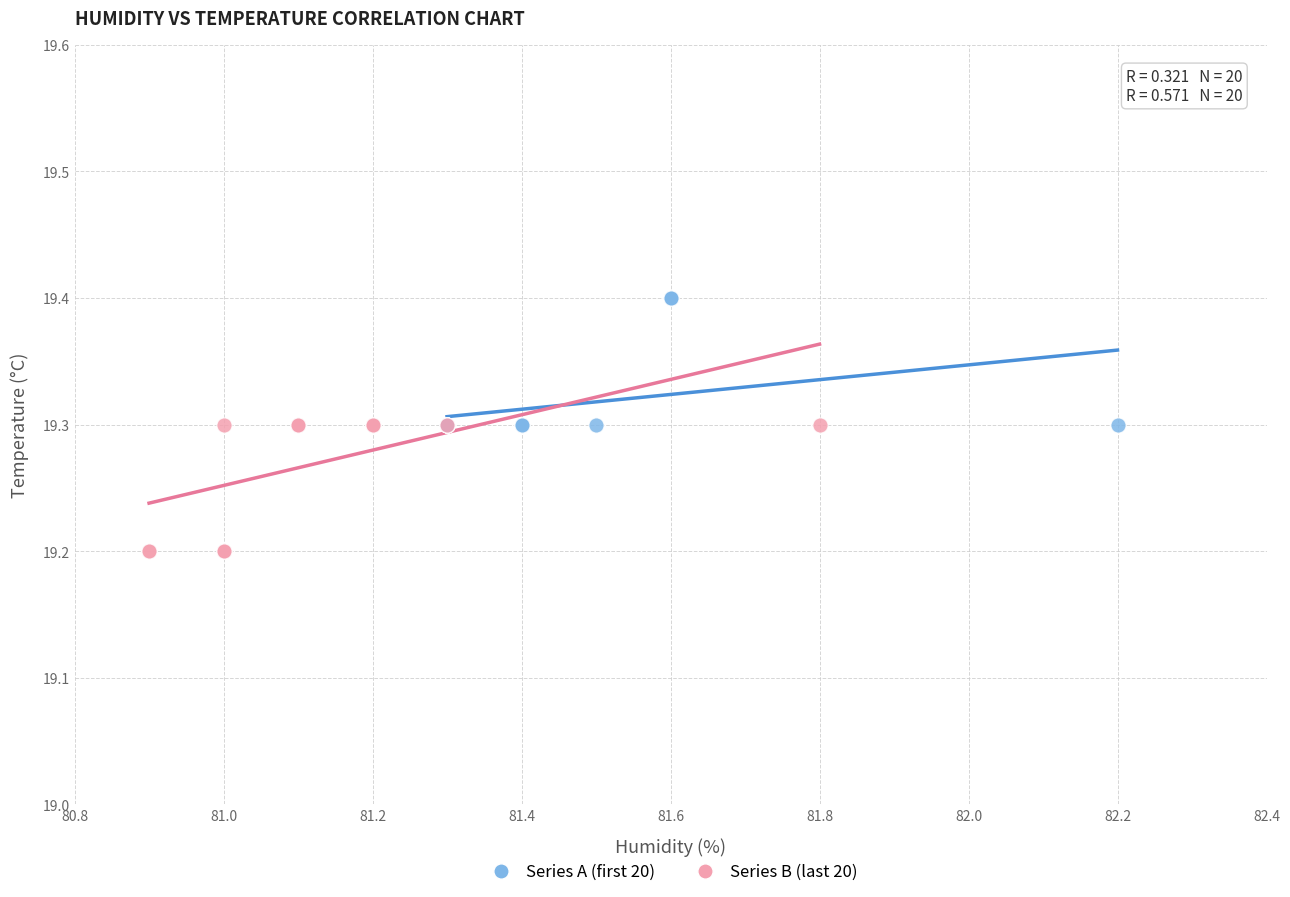

Which series contains the lowest Y value?

Series B (last 20)